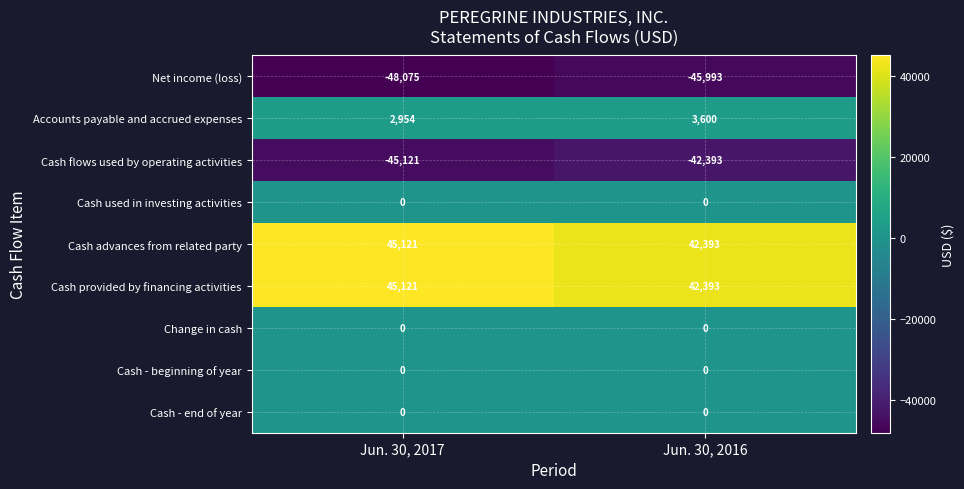

Reading right to left, list all the values displayed in this chart.

Net income (loss): -45993	-48075
Accounts payable and accrued expenses: 3600	2954
Cash flows used by operating activities: -42393	-45121
Cash used in investing activities: 0	0
Cash advances from related party: 42393	45121
Cash provided by financing activities: 42393	45121
Change in cash: 0	0
Cash - beginning of year: 0	0
Cash - end of year: 0	0